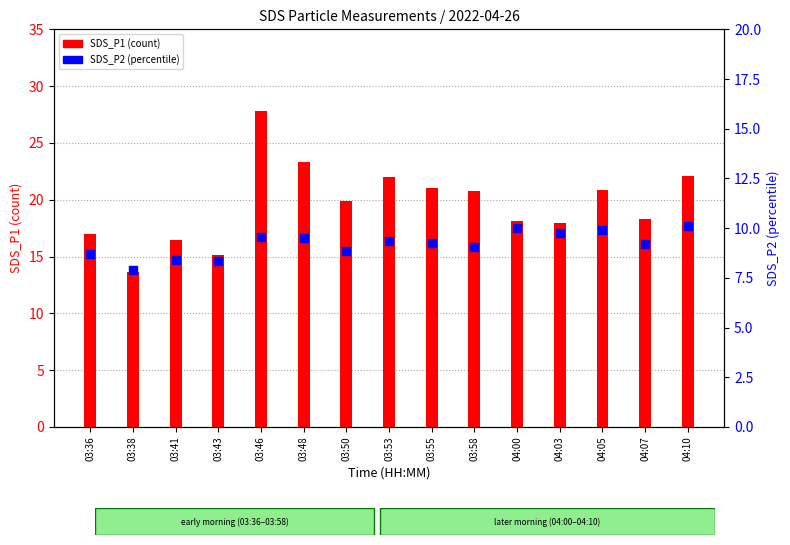

Is the value of SDS_P2 (percentile) at 04:07 greater than the value of SDS_P1 (count) at 03:46?

No